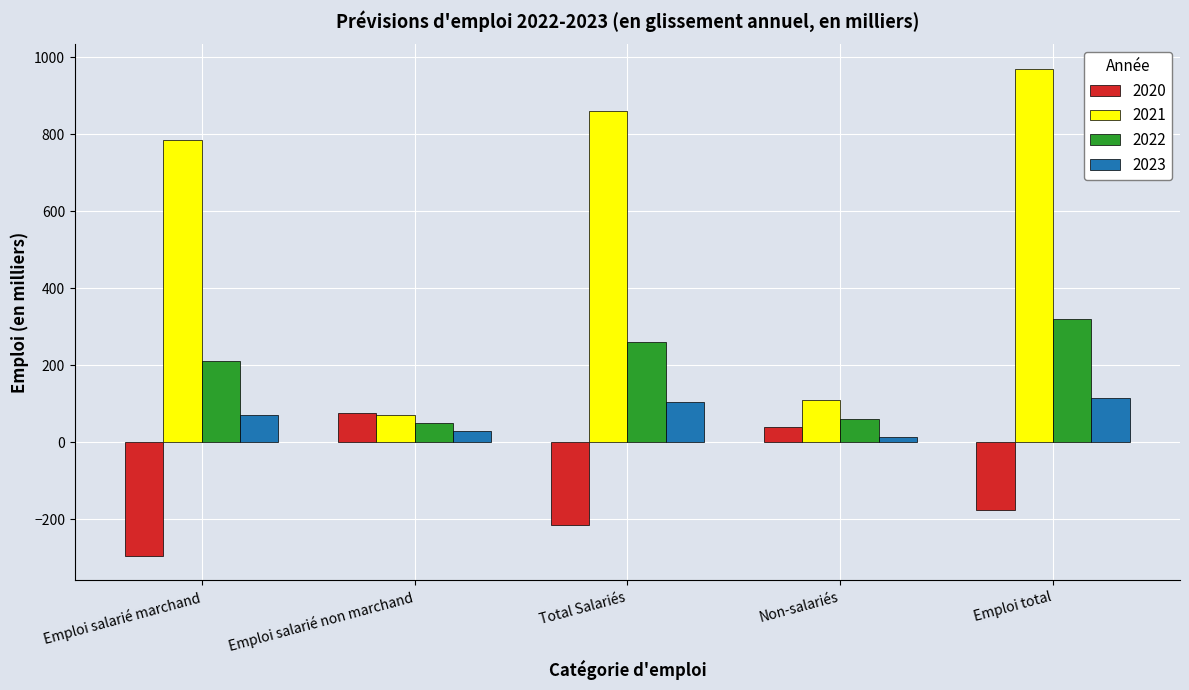

How many groups of bars are there?

5